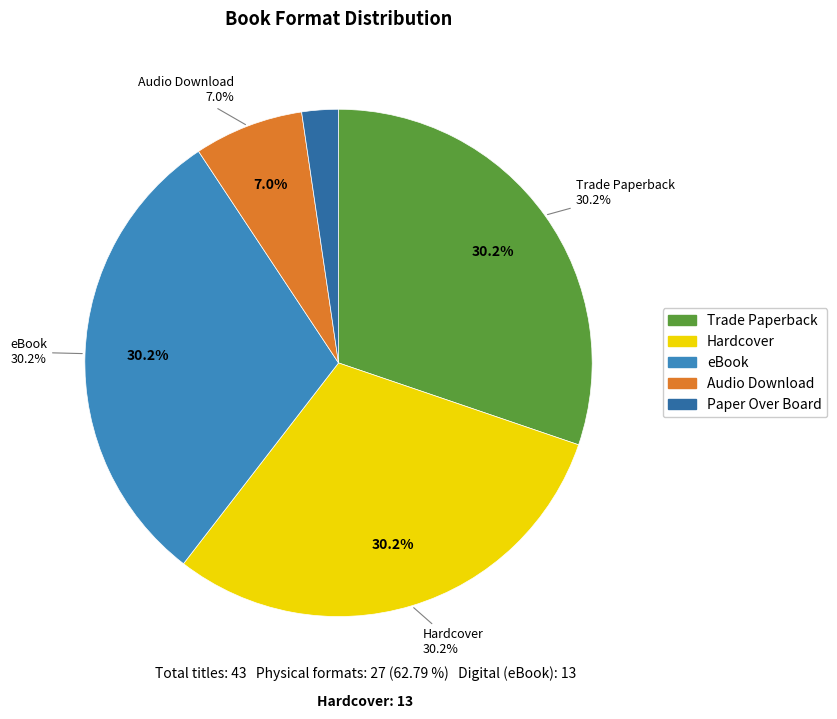

Which slice is the smallest?

Paper Over Board